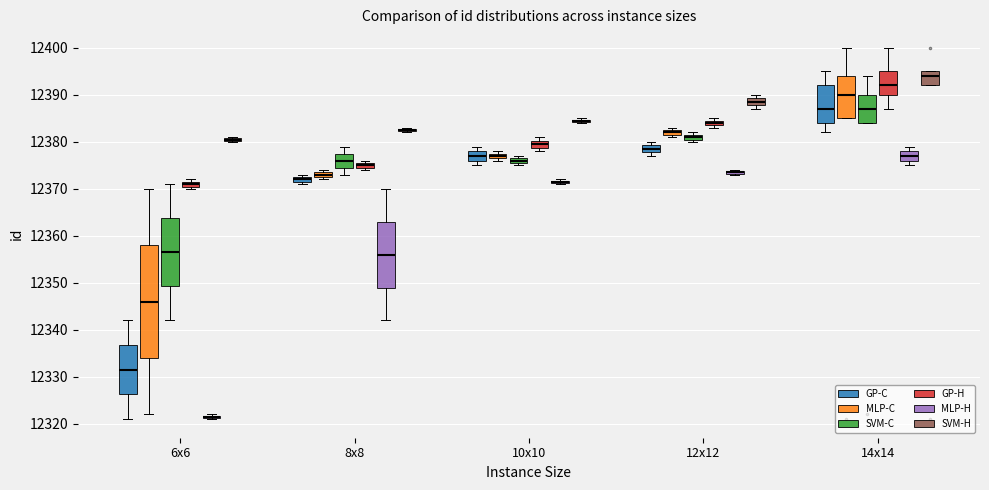

Comparing the boxes themselves (not the whiskers), which one is the tallest?

6x6 (MLP-C)